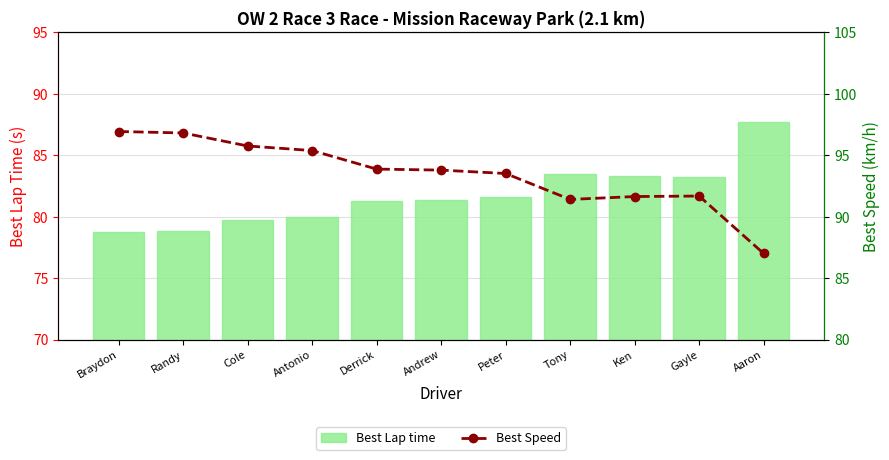

What is the minimum value shown in the chart?

78.7